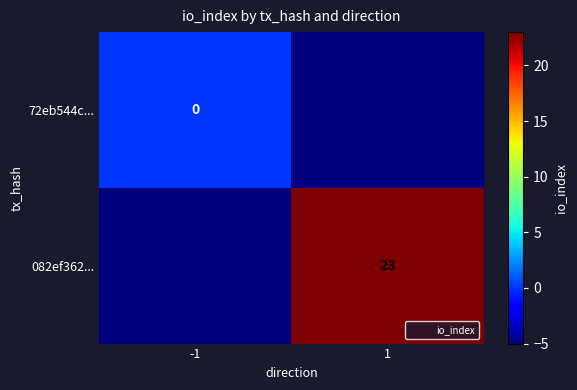

True or false: 082ef362... has a value of 11 at 1.

False